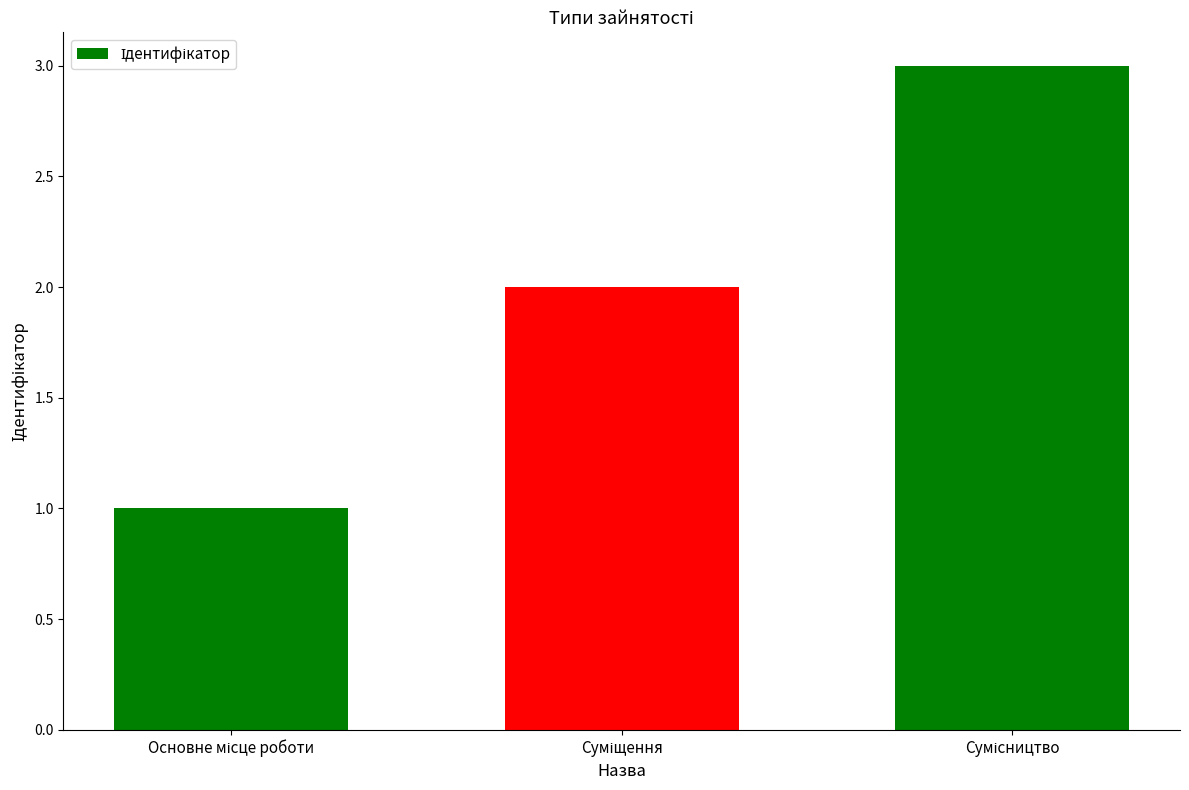

What is the sum of all values?

6